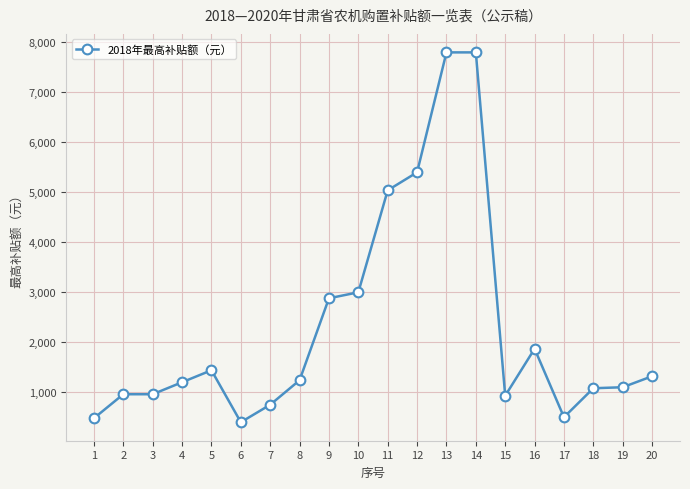

True or false: the data has more than 0 interior local peaks.

True